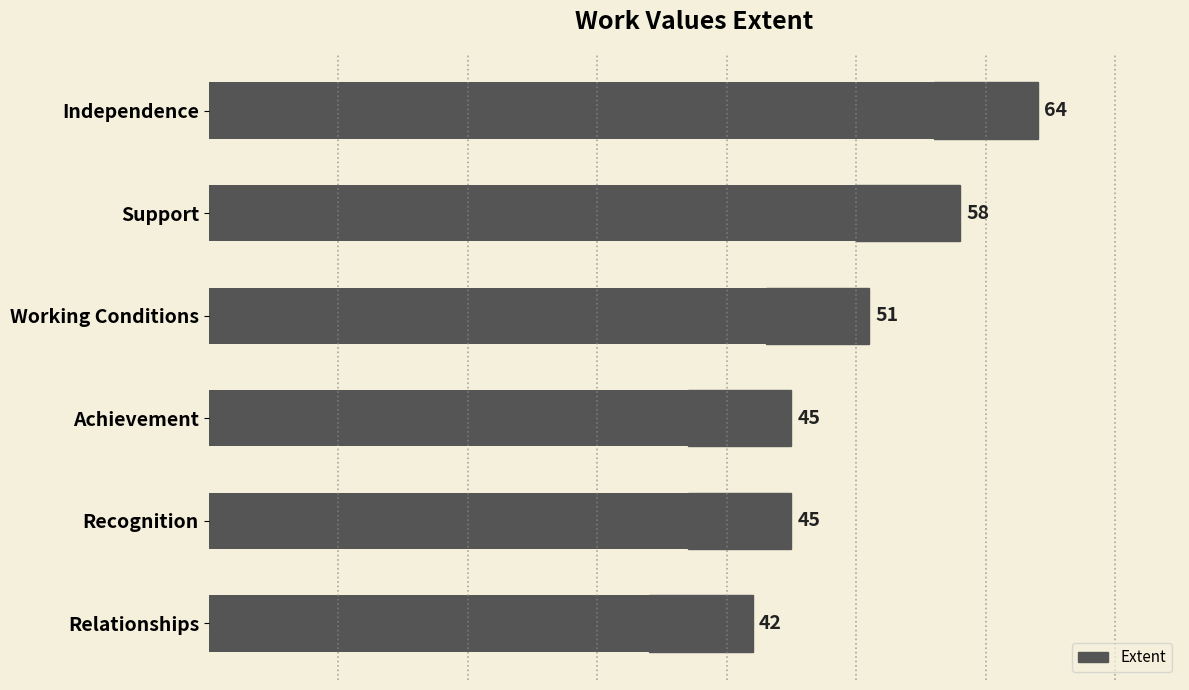

How many values are between 45 and 58?

4